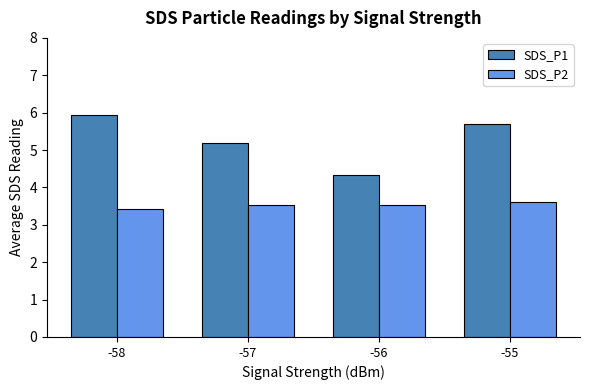

What is the sum of all SDS_P1 values?

21.1